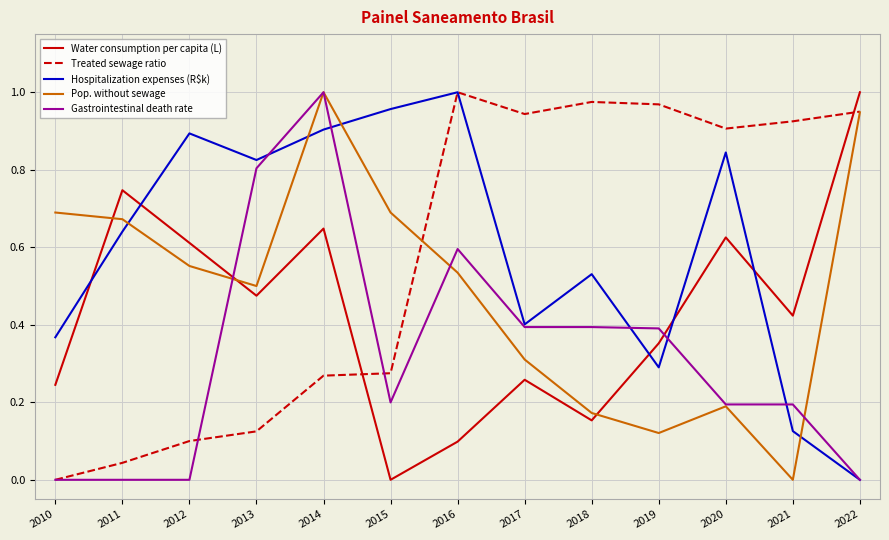

True or false: Hospitalization expenses (R$k) and Gastrointestinal death rate intersect in this chart.

True